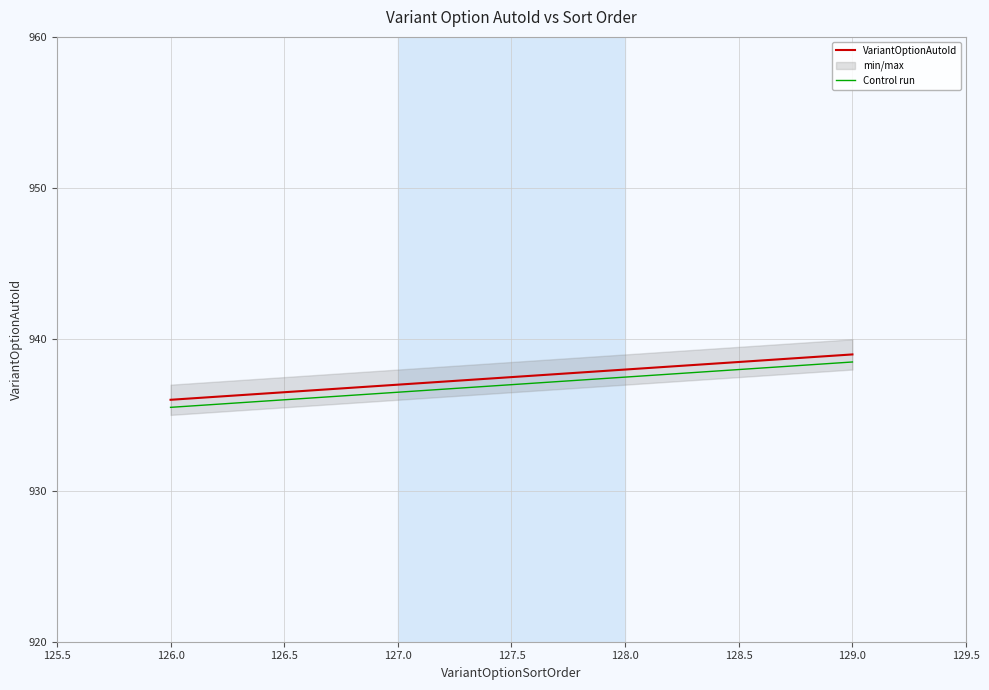

True or false: VariantOptionAutoId and Control run intersect in this chart.

False